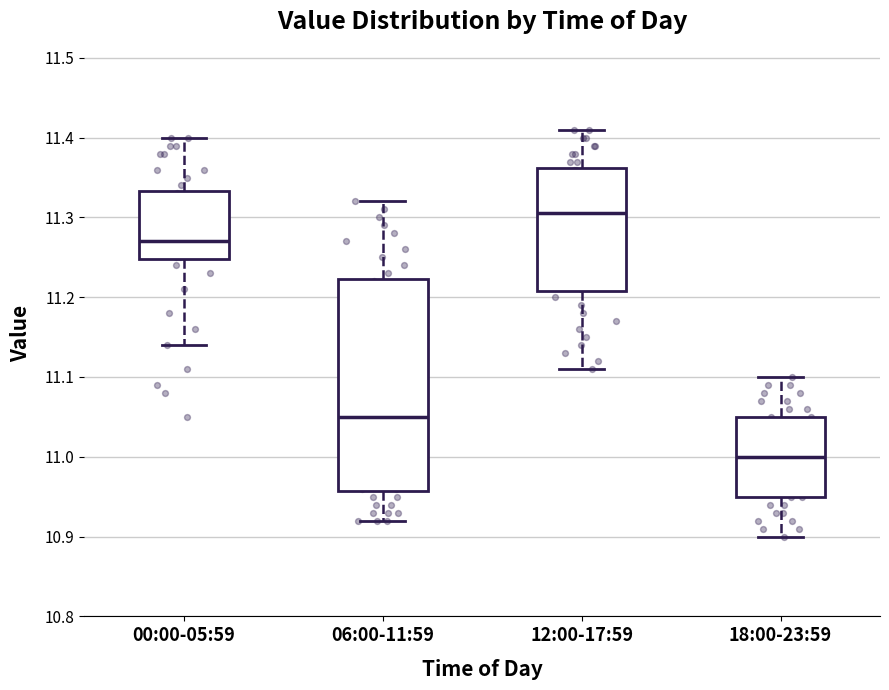

Reading left to right, read every box against the y-axis: the position of its median line, the range the box covers, and the ends of its whiskers. The values are not printed on the chart, so give them approximately, as read against the axis.

00:00-05:59: median 11.27, box 11.25 to 11.33, whiskers 11.14 to 11.40
06:00-11:59: median 11.05, box 10.96 to 11.22, whiskers 10.92 to 11.32
12:00-17:59: median 11.31, box 11.21 to 11.36, whiskers 11.11 to 11.41
18:00-23:59: median 11.00, box 10.95 to 11.05, whiskers 10.90 to 11.10